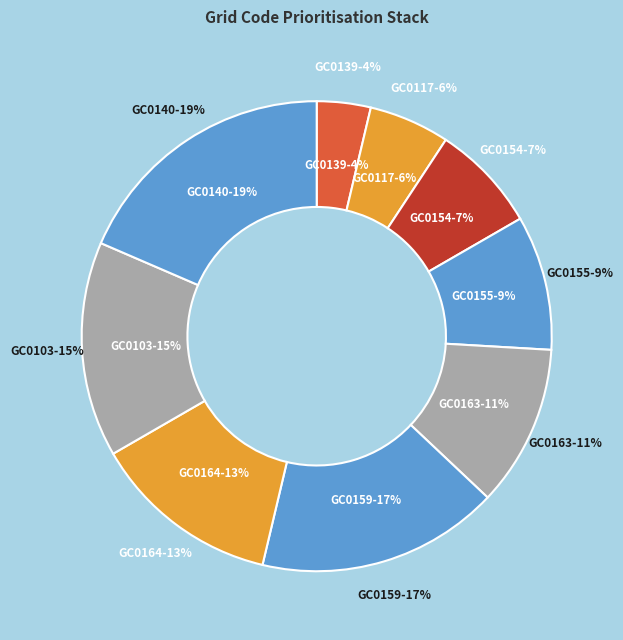

What percentage is the GC0164 slice, to the nearest percent?

13%